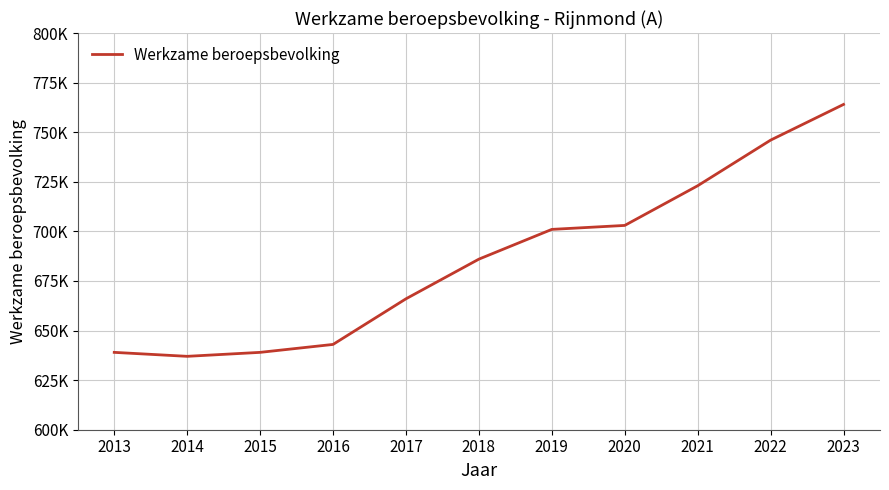

What is the maximum value shown in the chart?

764000